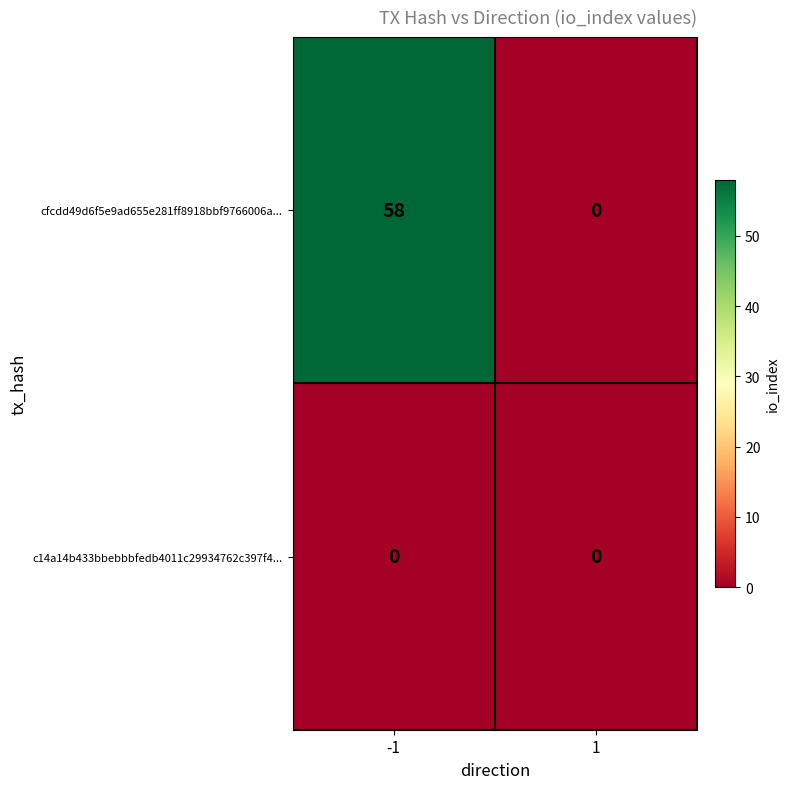

Which series changed the most between -1 and 1?

cfcdd49d6f5e9ad655e281ff8918bbf9766006a...